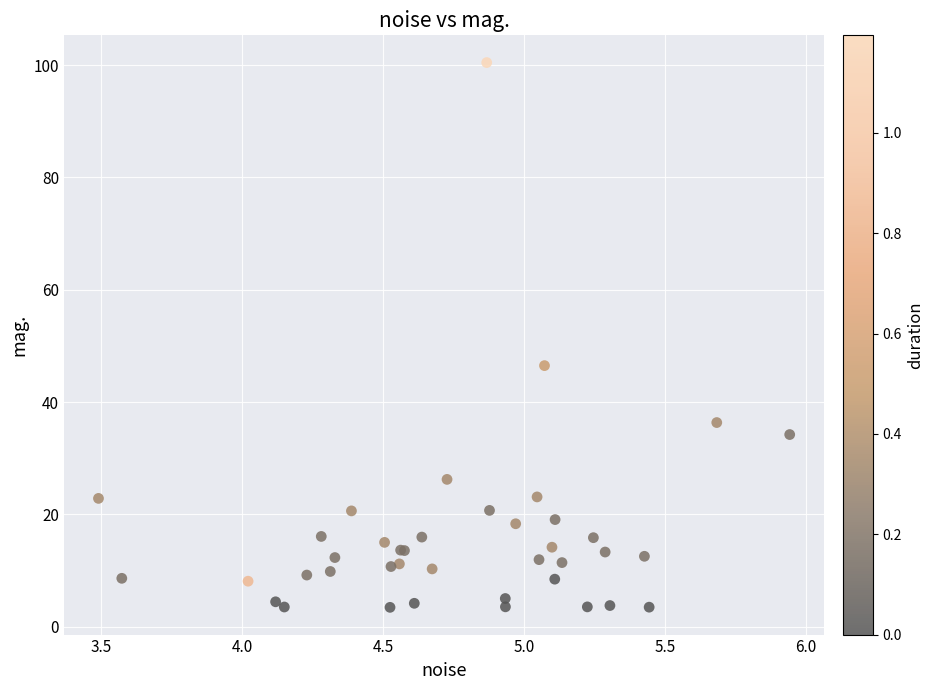

What Y value in the scatter plot is closest to 51?

46.5